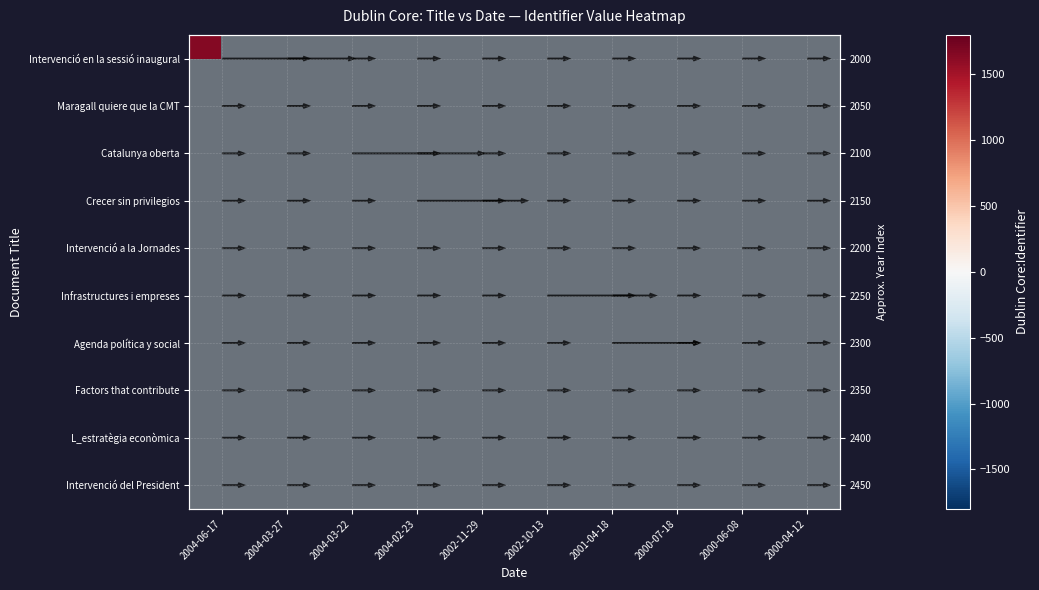

Rank the series at 2000-04-12 from highest to lowest value.

Intervenció en la sessió inaugural, Maragall quiere que la CMT, Catalunya oberta, Crecer sin privilegios, Intervenció a la Jornades, Infrastructures i empreses, Agenda política y social, Factors that contribute, L_estratègia econòmica, Intervenció del President